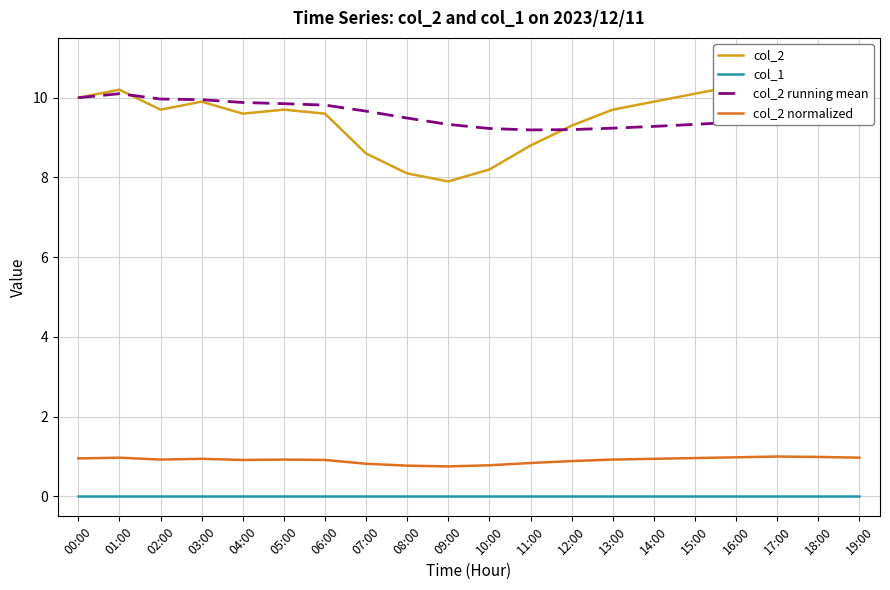

What is the difference between the highest and lowest values at 13:00?

9.7